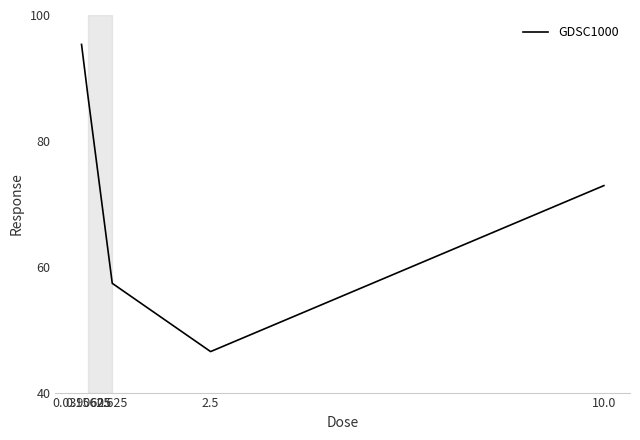

What is the minimum value shown in the chart?

46.5